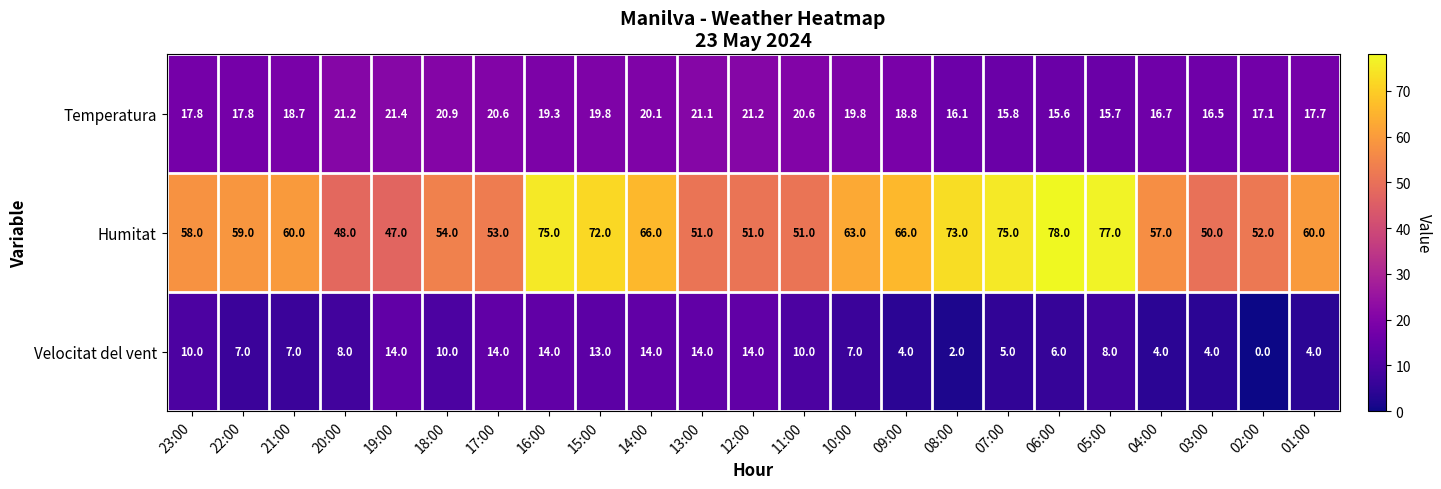

At which label does Velocitat del vent first exceed 8?

23:00